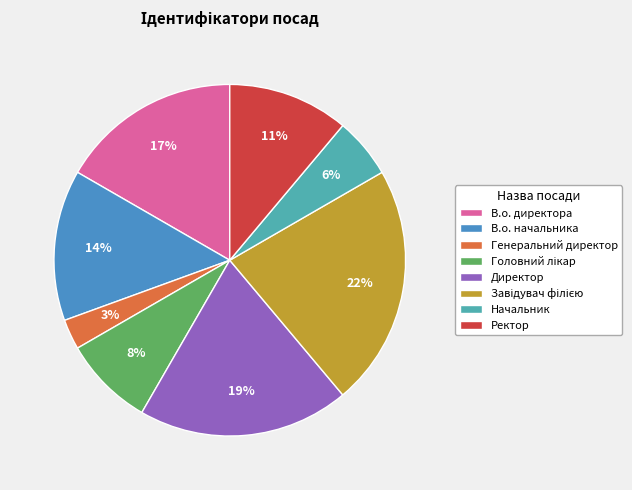

How many slices are in this pie chart?

8